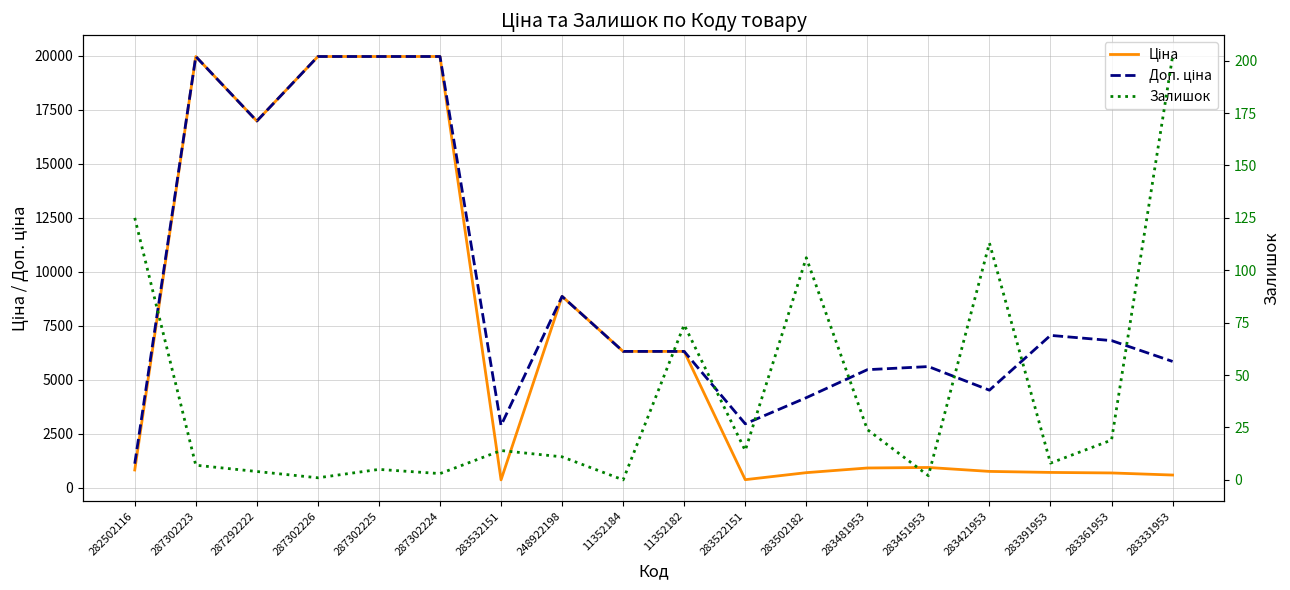

Where is the first local minimum for Доп. ціна?

287292222